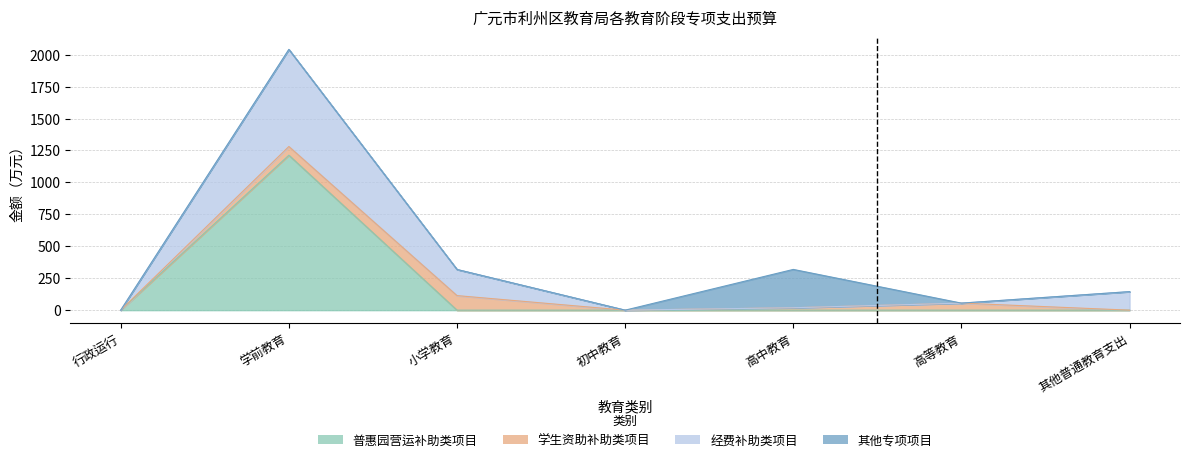

What is the difference between the 经费补助类项目 values at 高等教育 and 高中教育?

36.1